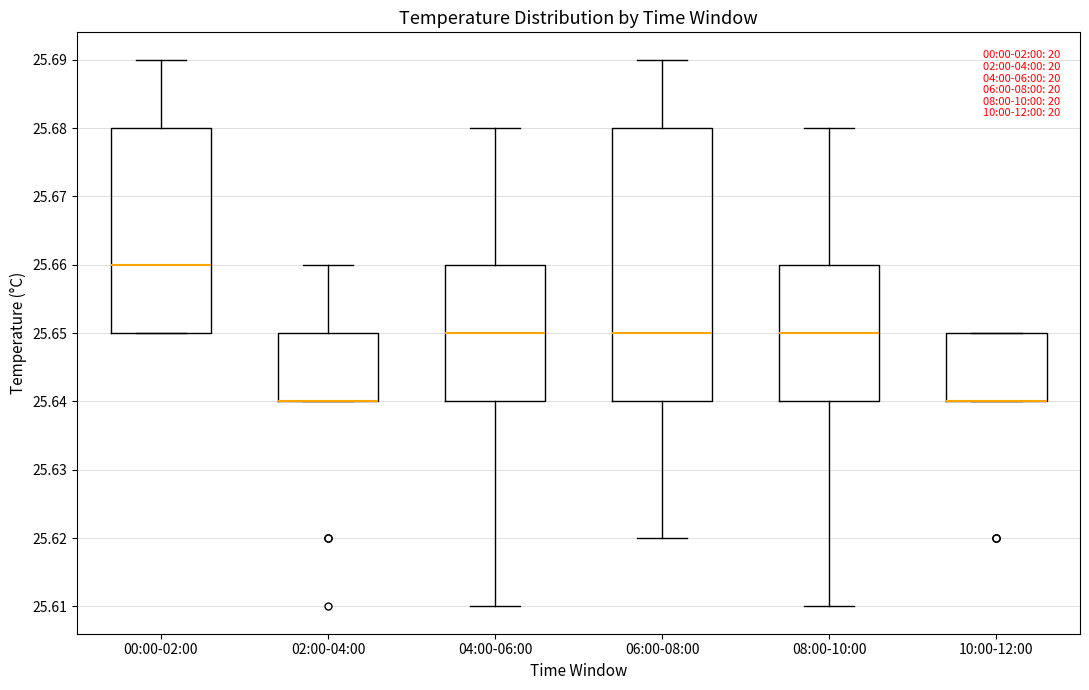

Where is the upper edge of the box for 00:00-02:00 on the y-axis? The values are not printed on the chart, so give them approximately, as read against the axis.

25.68